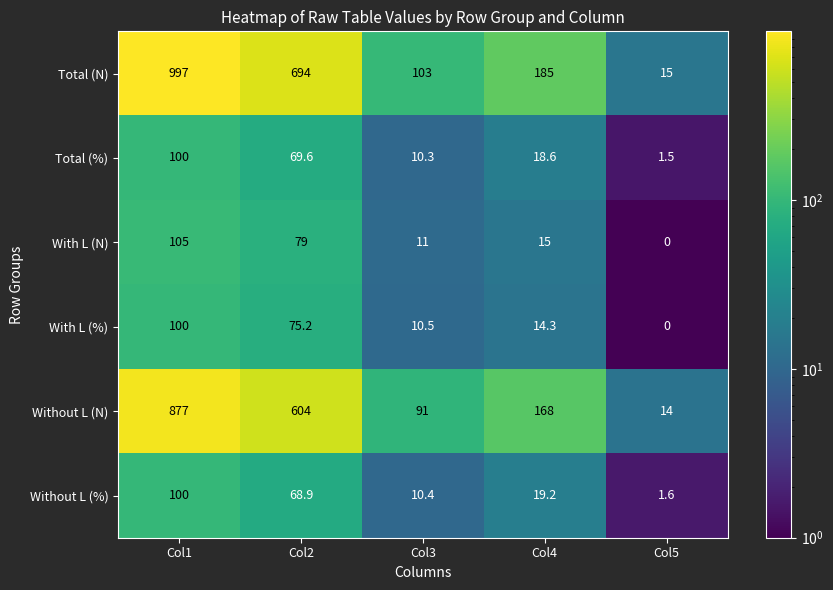

Reading right to left, list all the values displayed in this chart.

Total (N): 15.0	185.0	103.0	694.0	997.0
Total (%): 1.5	18.6	10.3	69.6	100.0
With L (N): 0.0	15.0	11.0	79.0	105.0
With L (%): 0.0	14.3	10.5	75.2	100.0
Without L (N): 14.0	168.0	91.0	604.0	877.0
Without L (%): 1.6	19.2	10.4	68.9	100.0